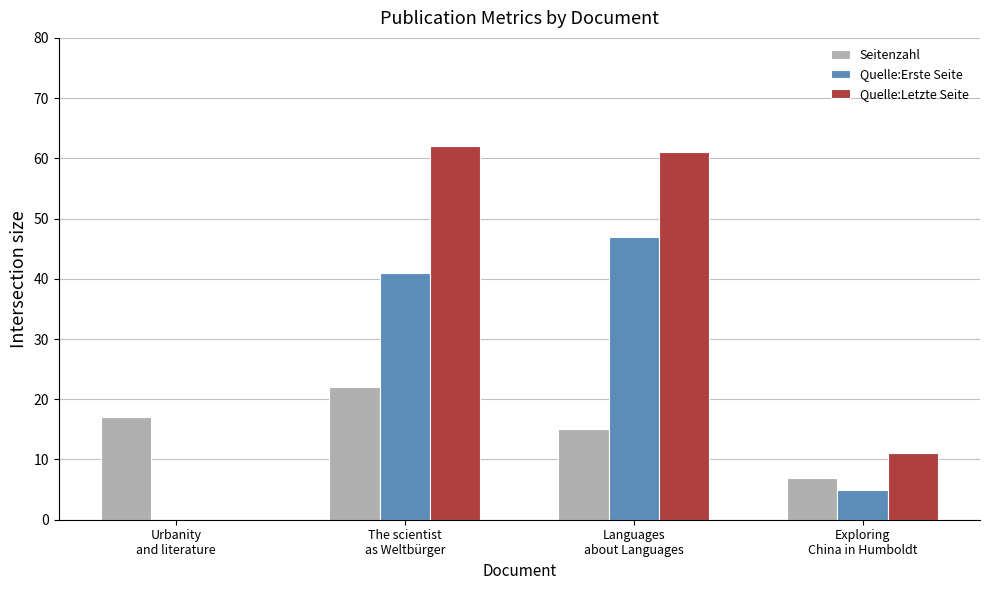

What is the average value of the Seitenzahl series?

15